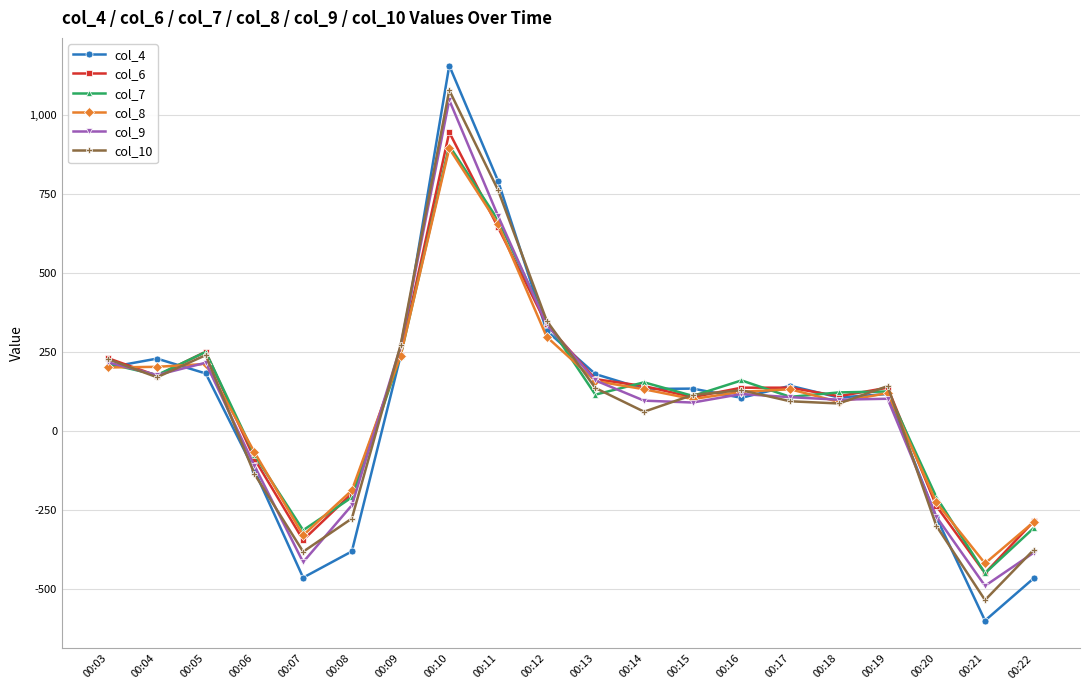

Does the chart display data point markers on the line(s)?

Yes